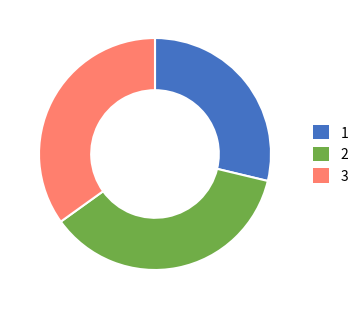

Is there a majority slice in this chart?

No